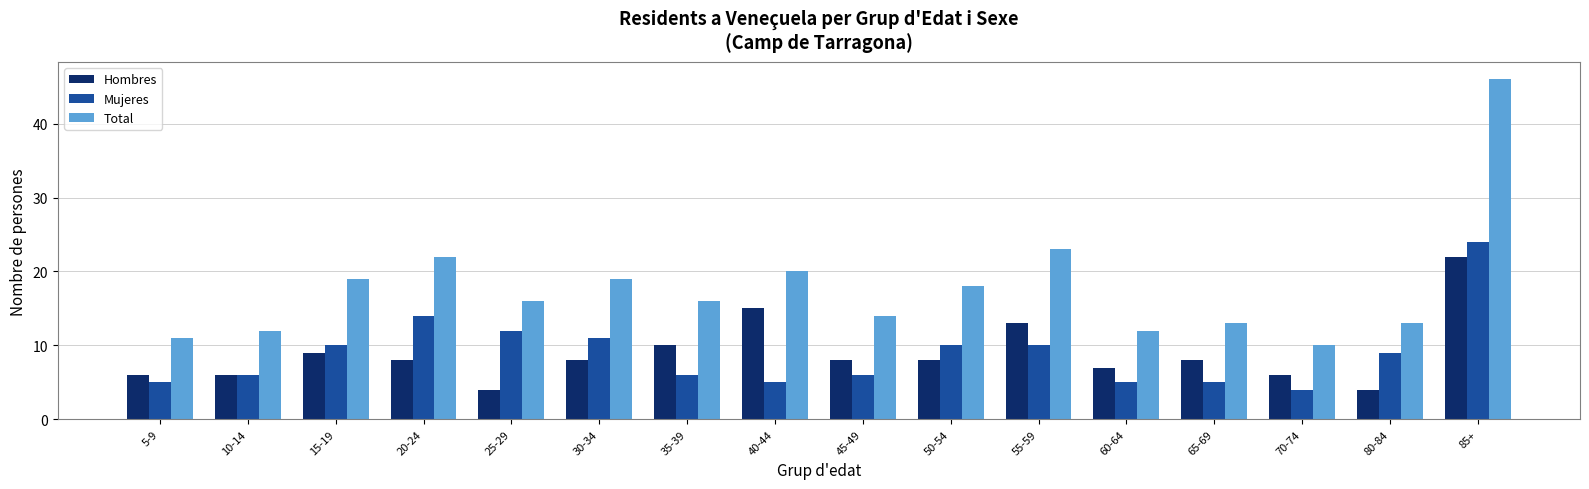

How many series are shown in this chart?

3